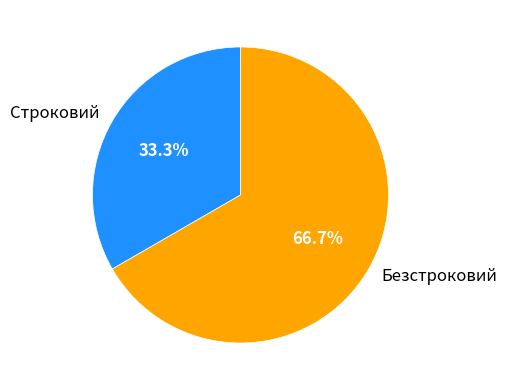

Do Безстроковий and Строковий together represent more than half of the pie?

Yes